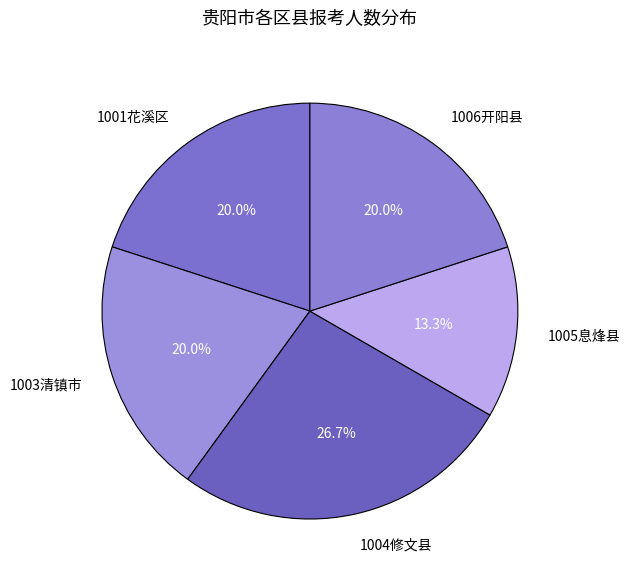

Which slice is the largest?

1004修文县